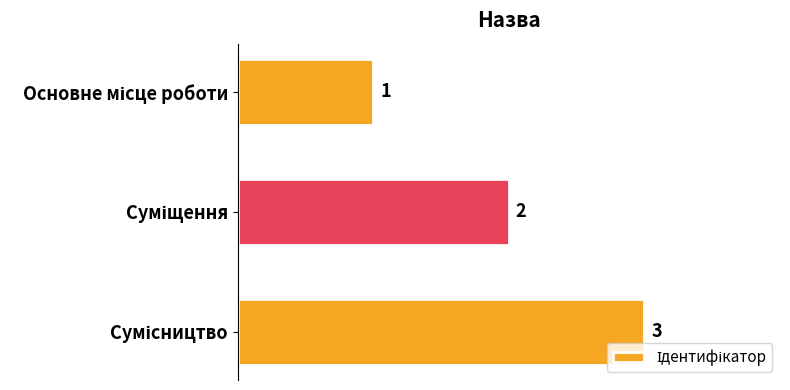

Count the number of categories in the chart.

3